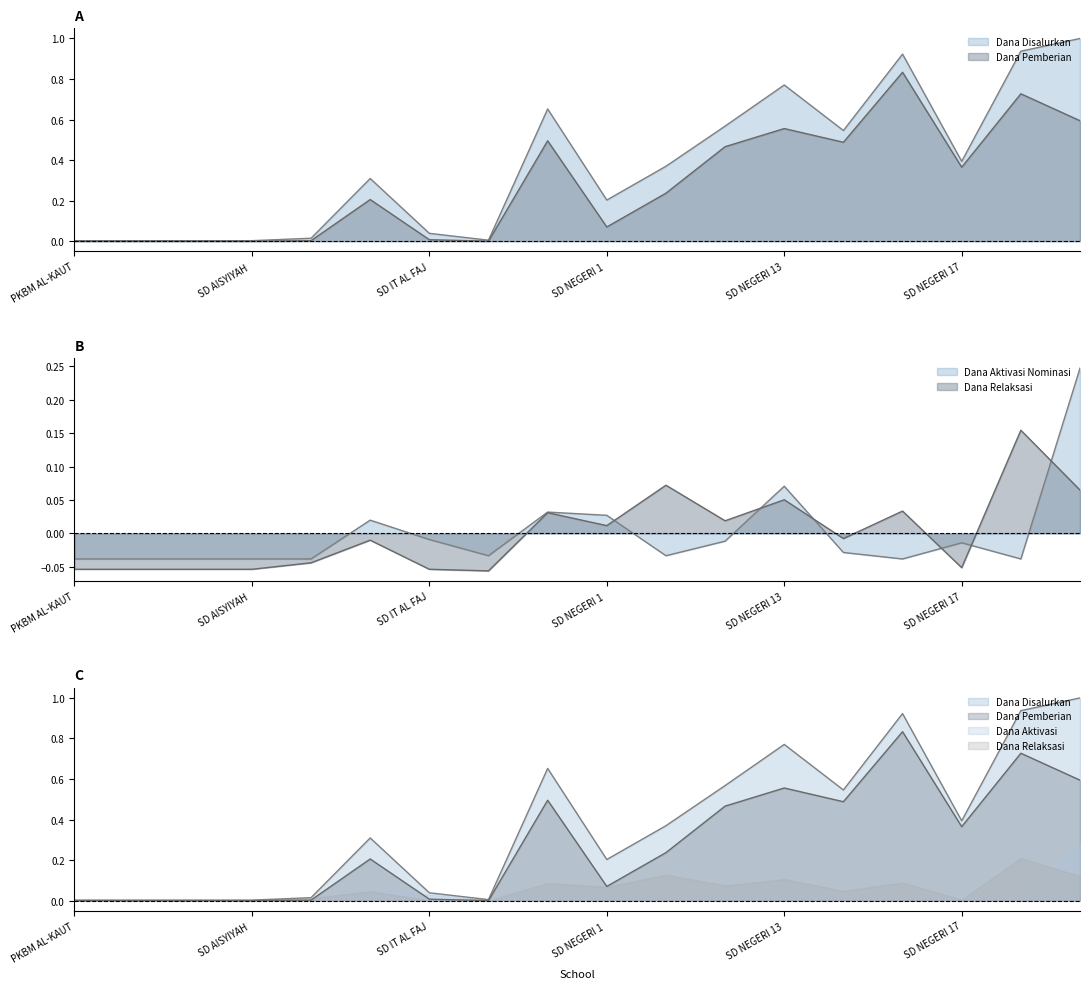

Reading left to right, list all the values displayed in this chart.

Dana Disalurkan: 0.0	0.0	0.0	0.0	0.0	0.3	0.0	0.0	0.7	0.2	0.4	0.6	0.8	0.5	0.9	0.4	0.9	1.0
Dana Pemberian: 0.0	0.0	0.0	0.0	0.0	0.2	0.0	0.0	0.5	0.1	0.2	0.5	0.6	0.5	0.8	0.4	0.7	0.6
Dana Aktivasi Nominasi: -0.0	-0.0	-0.0	-0.0	-0.0	0.0	-0.0	-0.0	0.0	0.0	-0.0	-0.0	0.1	-0.0	-0.0	-0.0	-0.0	0.2
Dana Relaksasi: -0.1	-0.1	-0.1	-0.1	-0.0	-0.0	-0.1	-0.1	0.0	0.0	0.1	0.0	0.1	-0.0	0.0	-0.1	0.2	0.1